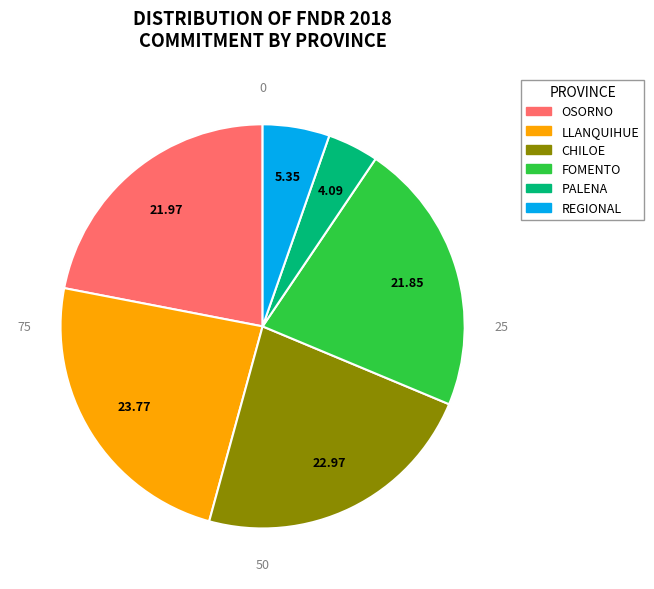

Does any single category account for the majority?

No